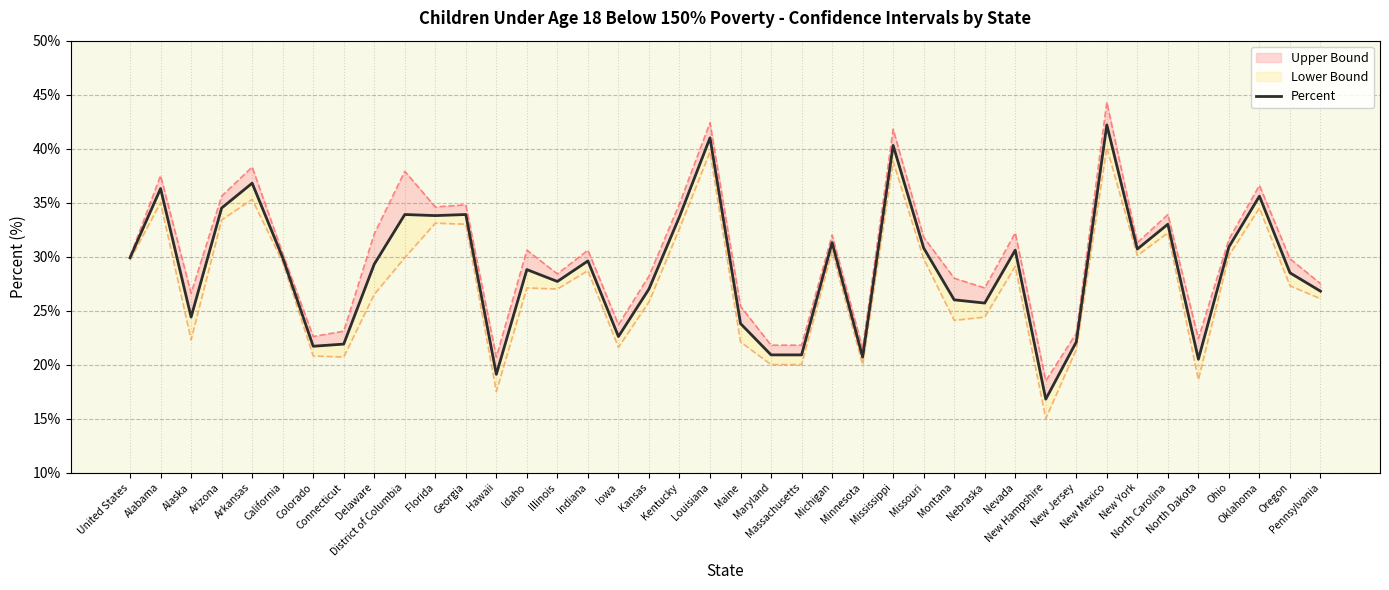

Does the chart display data point markers on the line(s)?

No